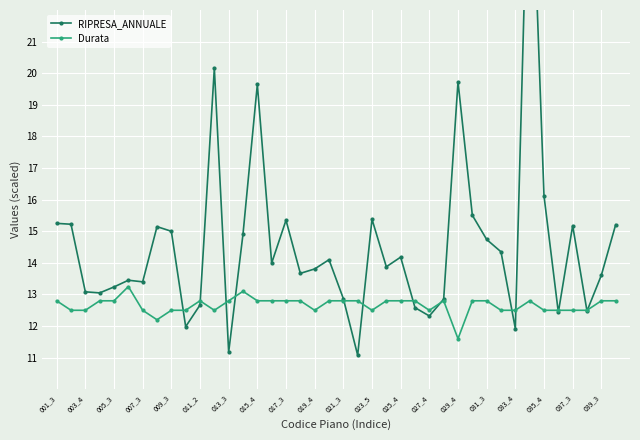

Is it true that Durata equals 12.5 at 037_3?

True